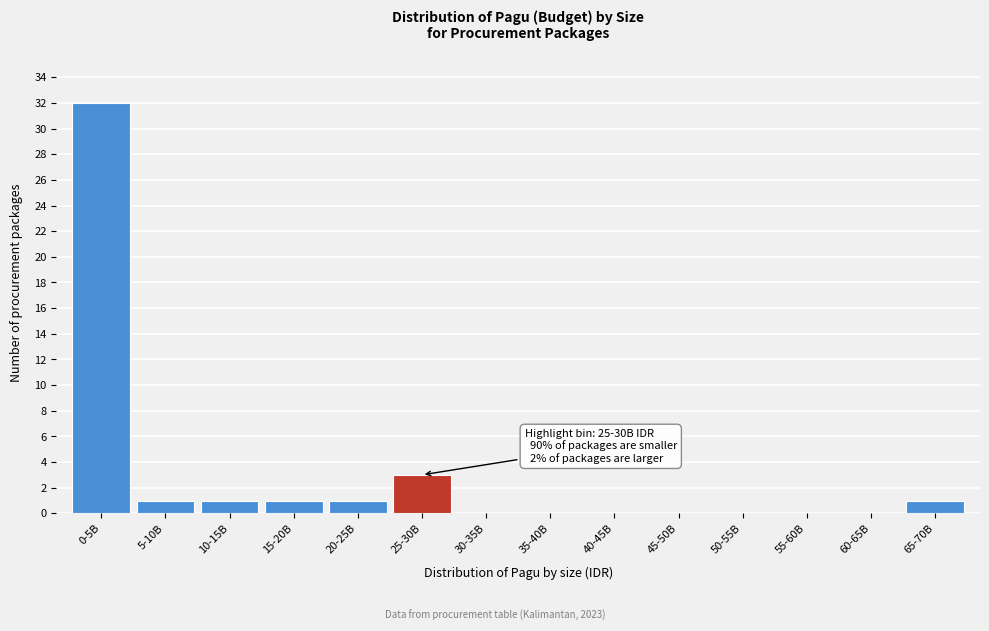

Reading left to right, extract all data points from this chart.

0-5B=32	5-10B=1	10-15B=1	15-20B=1	20-25B=1	25-30B=3	30-35B=0	35-40B=0	40-45B=0	45-50B=0	50-55B=0	55-60B=0	60-65B=0	65-70B=1